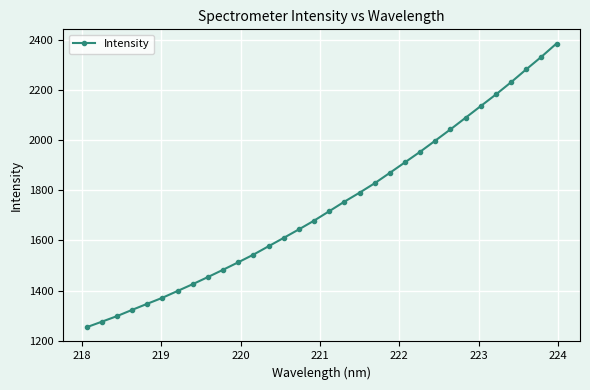

What is the average value?

1740.8